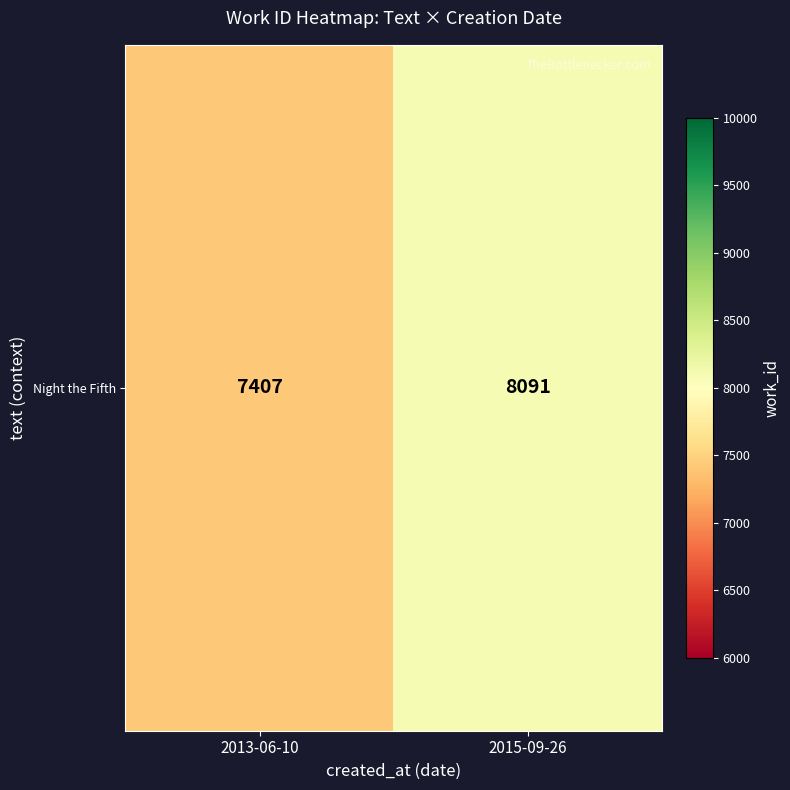

The value at 2013-06-10 is 3969. True or false?

False